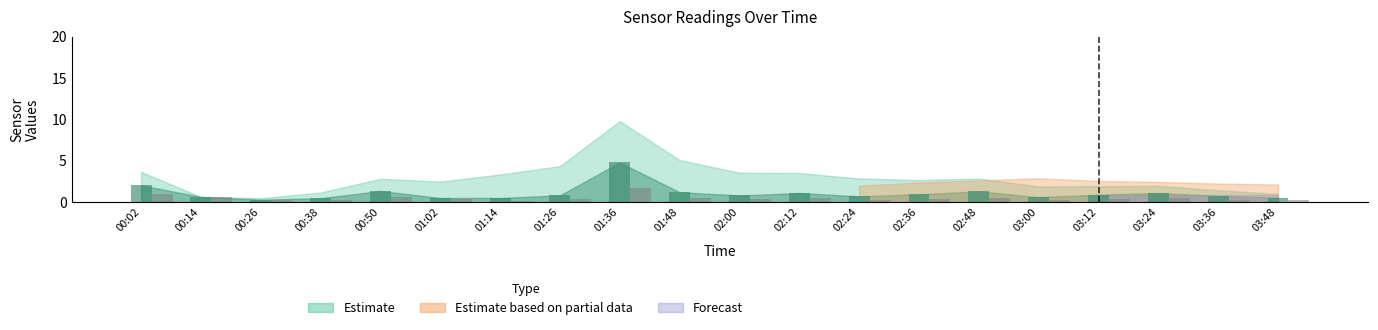

What is the greatest value displayed?

4.8